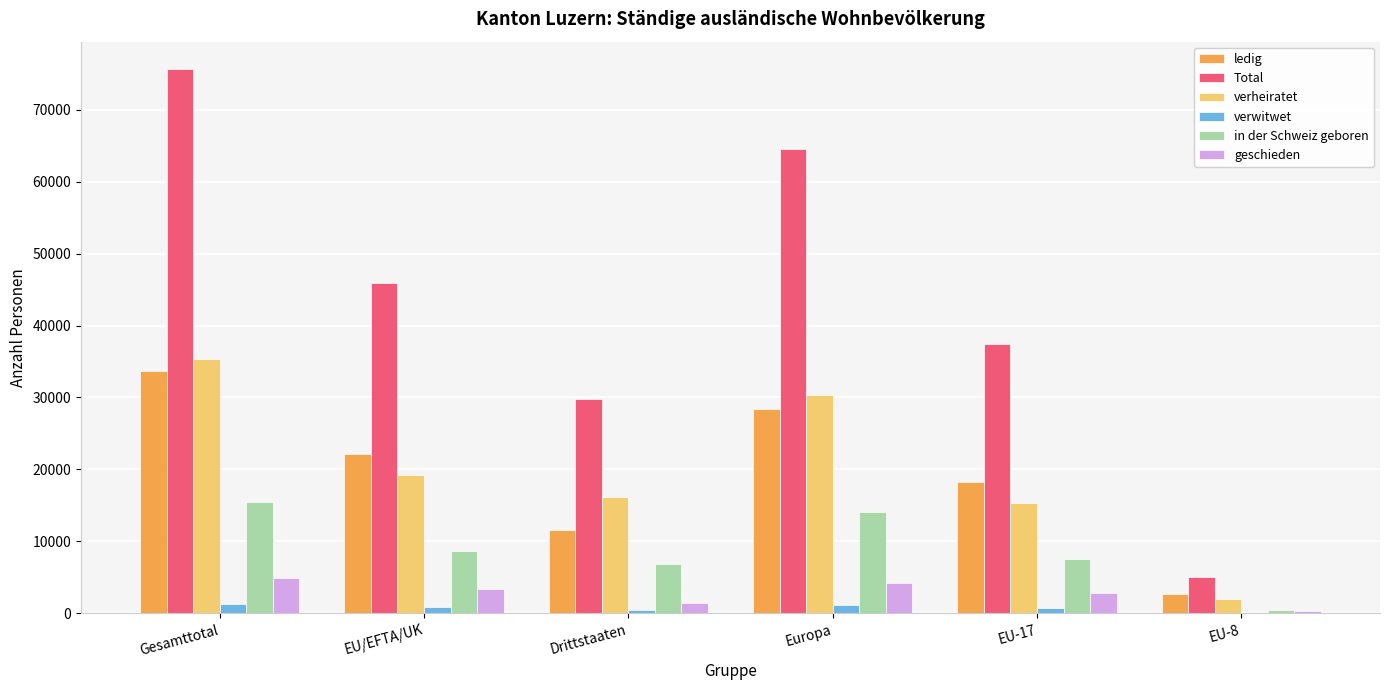

What is the spread (max minus min) of values at EU-8?

5055